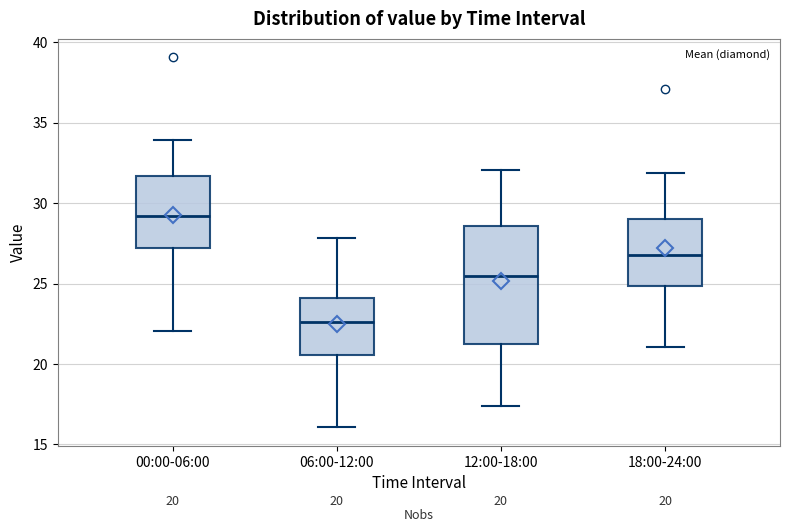

Which box's median line is the lowest?

06:00-12:00